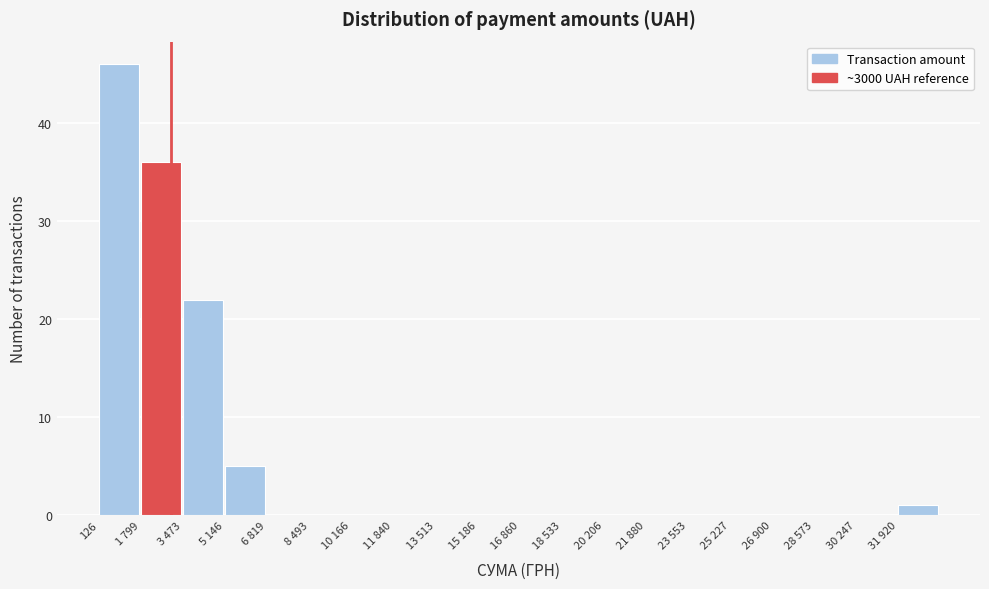

Reading left to right, what are all the values shown in this chart?

126=46	1 799=36	3 473=22	5 146=5	6 819=0	8 493=0	10 166=0	11 840=0	13 513=0	15 186=0	16 860=0	18 533=0	20 206=0	21 880=0	23 553=0	25 227=0	26 900=0	28 573=0	30 247=0	31 920=1